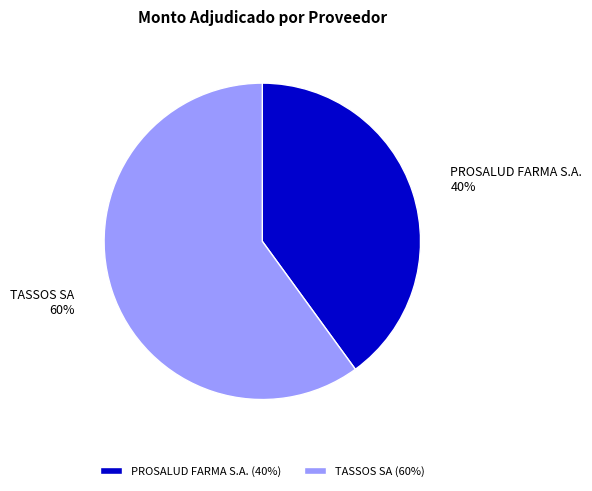

To the nearest percent, what portion does PROSALUD FARMA S.A. represent?

40%